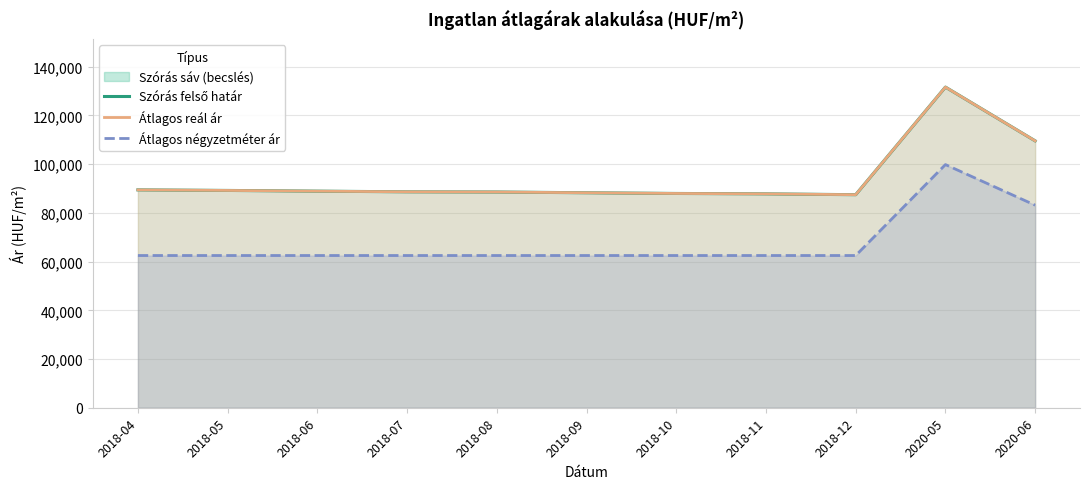

Which has a higher value, 2018-12 or 2018-11?

2018-11